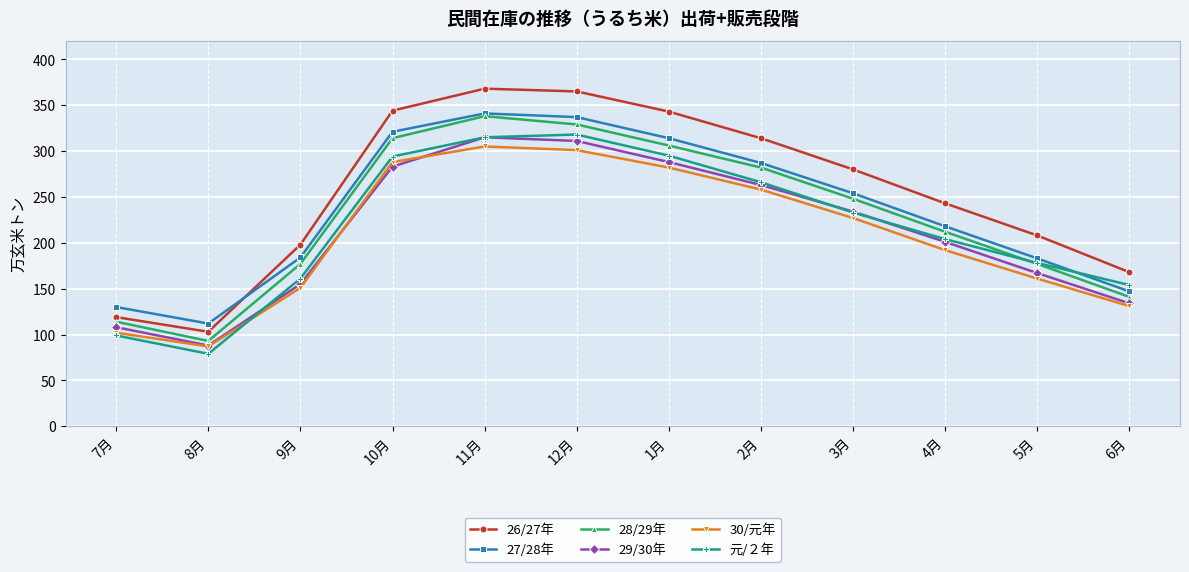

At which label does 27/28年 reach its minimum?

8月